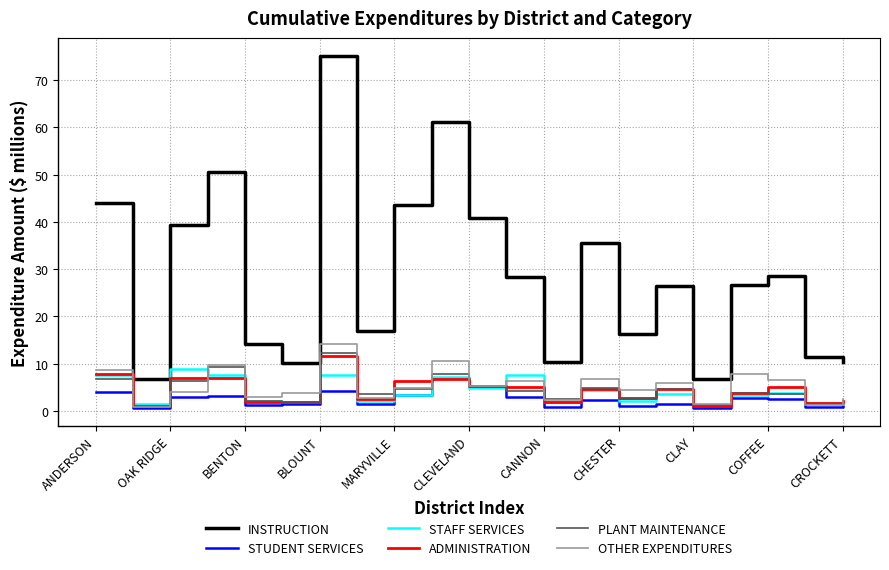

How many interior local valleys does the INSTRUCTION series have?

6